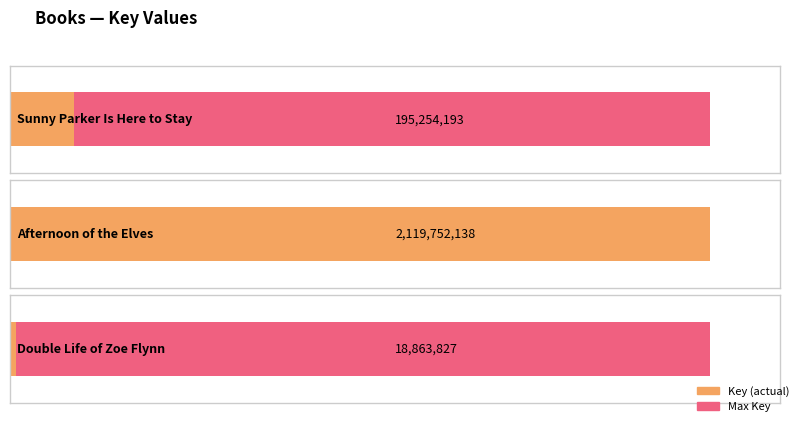

Where does the data first go above 195254193?

Afternoon of the Elves